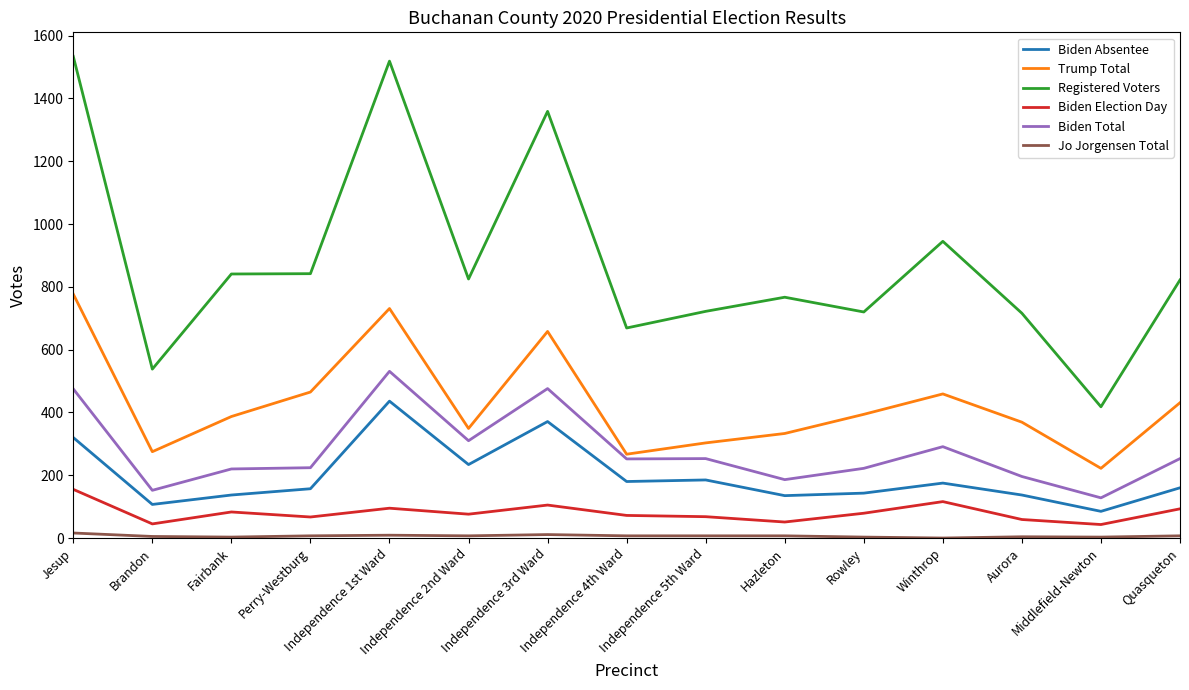

At which label is Registered Voters closest to 976?

Winthrop